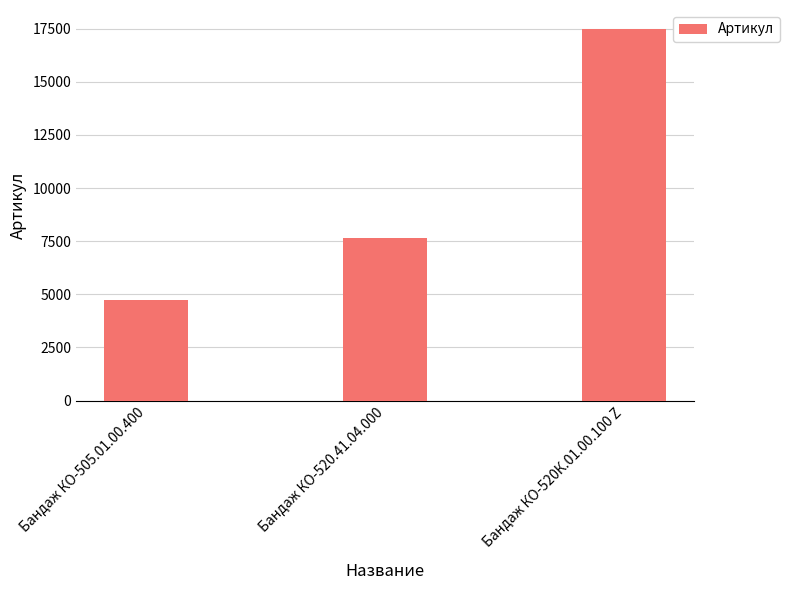

What position from the right is Бандаж КО-520.41.04.000?

2